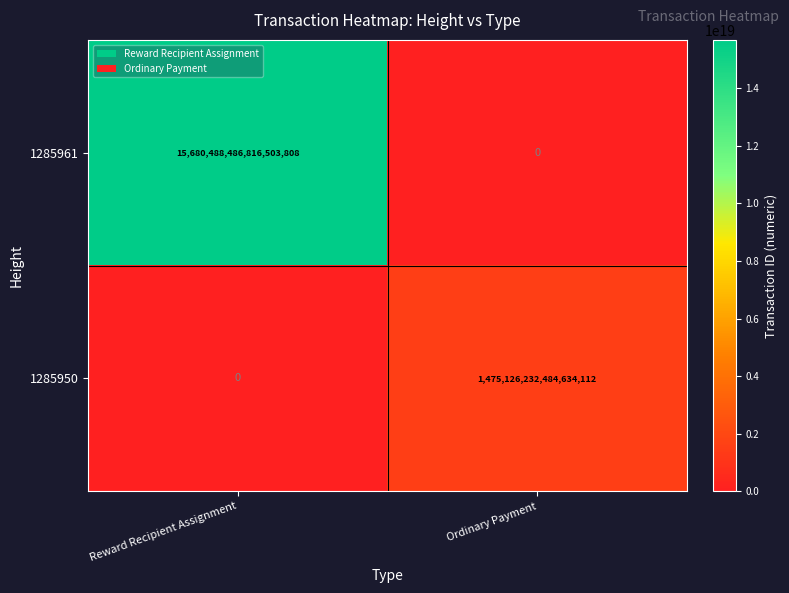

At which category is the sum across all series the highest?

Reward Recipient Assignment